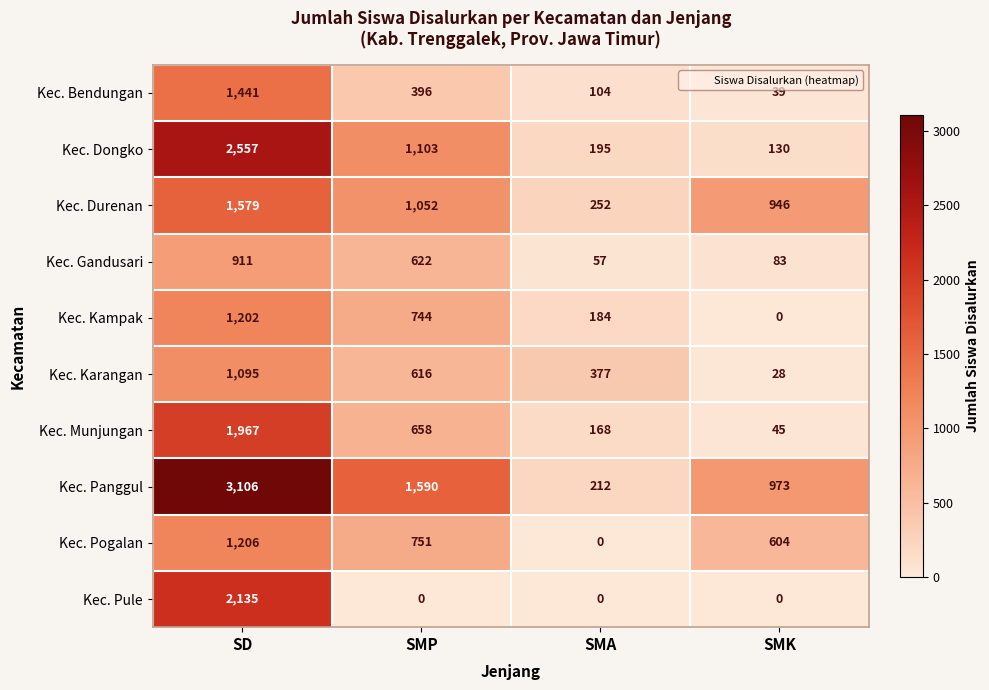

True or false: Kec. Panggul has a value of 1076 at SD.

False